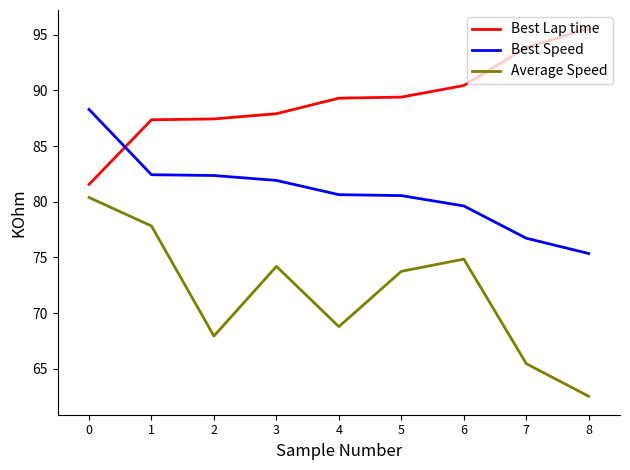

What is the difference between the Best Speed values at 6 and 8?

4.3